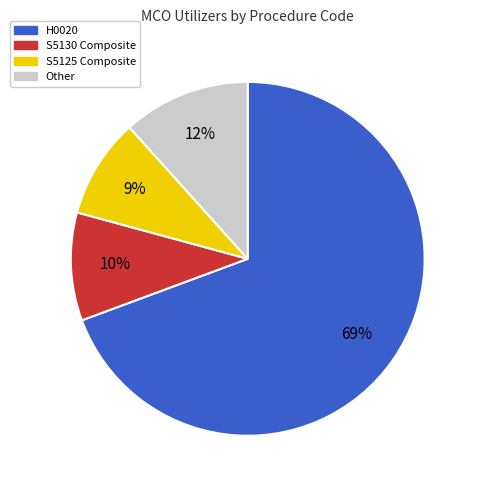

To the nearest percent, what portion does H0020 represent?

69%